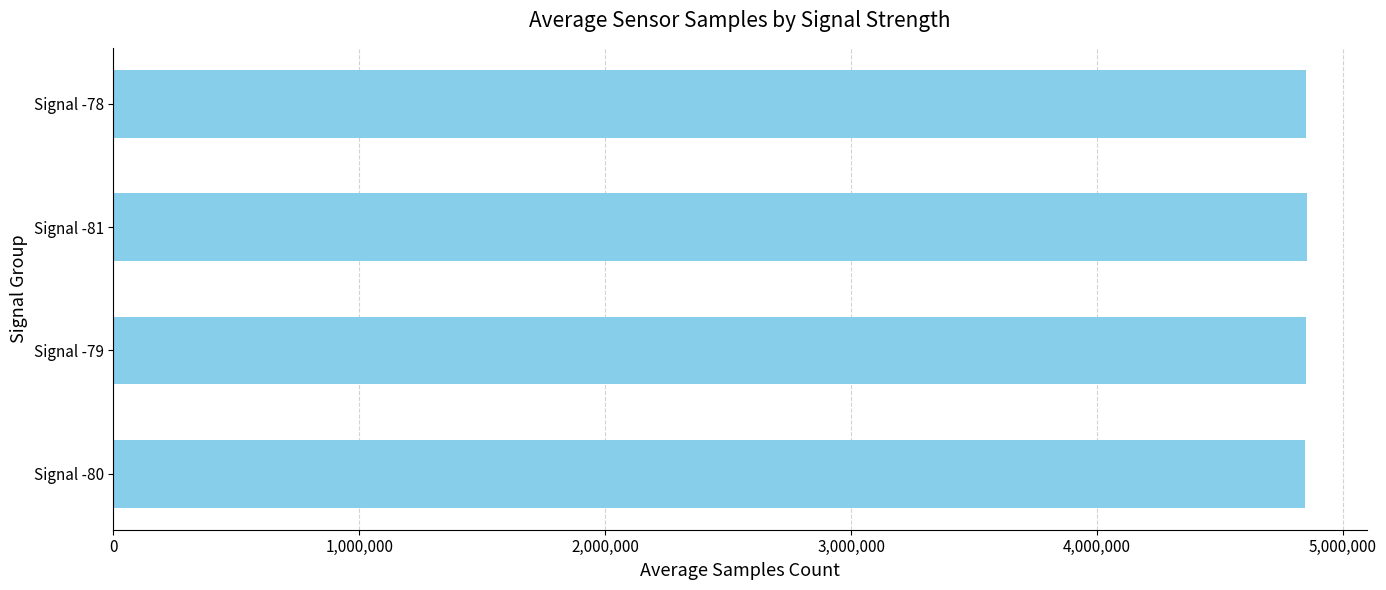

Count the number of data series in this chart.

1